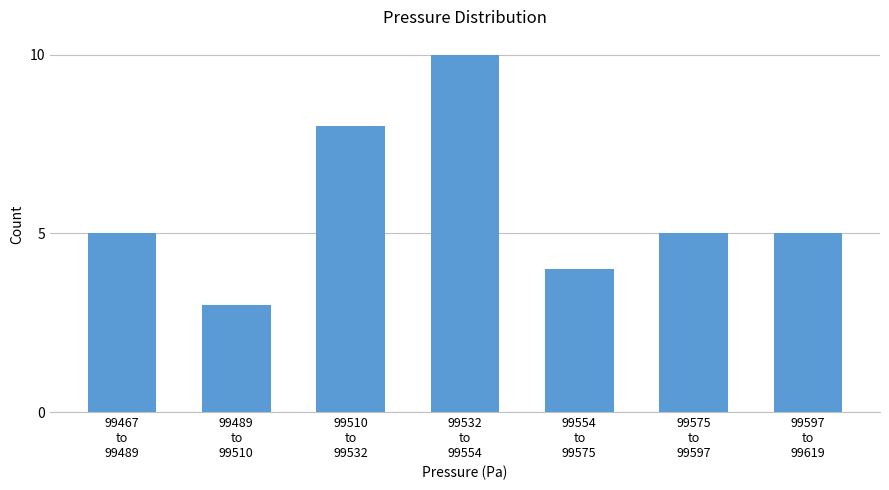

Reading right to left, extract all data points from this chart.

5	5	4	10	8	3	5